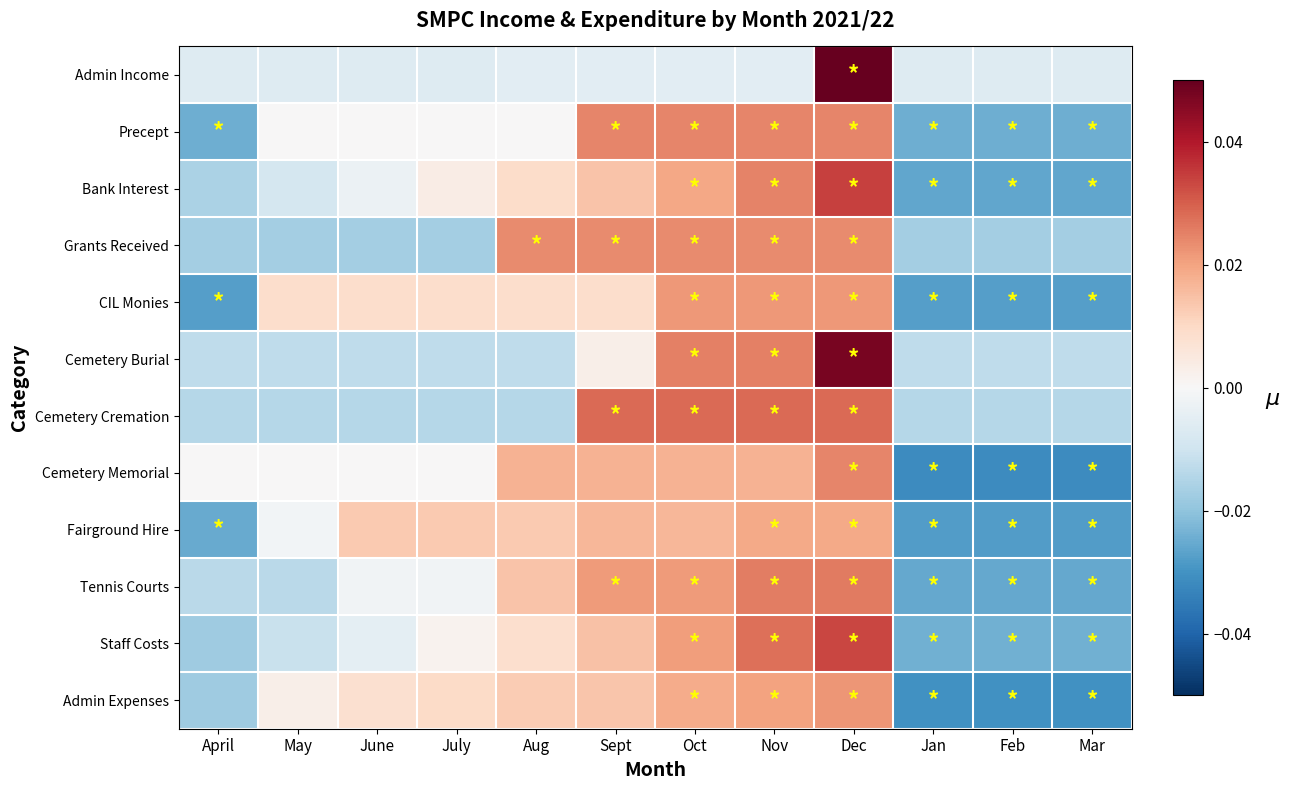

Which label corresponds to the smallest value in the chart?

Jan